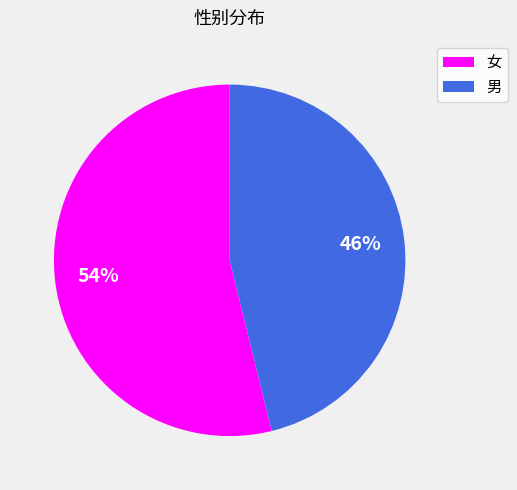

Does any single category account for the majority?

Yes